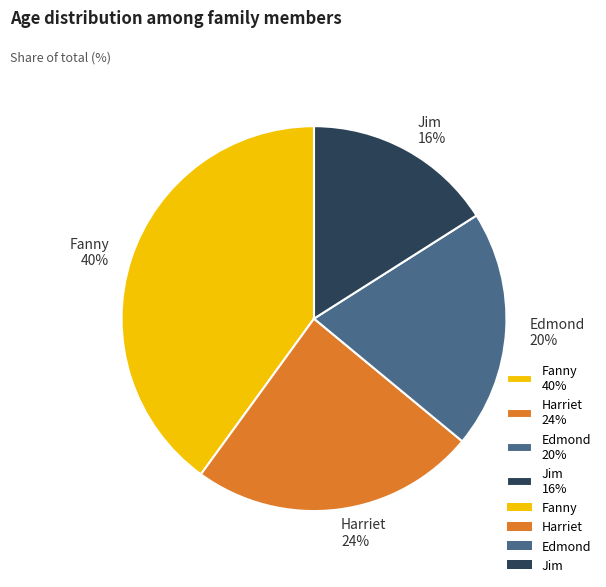

Which has a higher value, Fanny 40% or Harriet 24%?

Fanny 40%